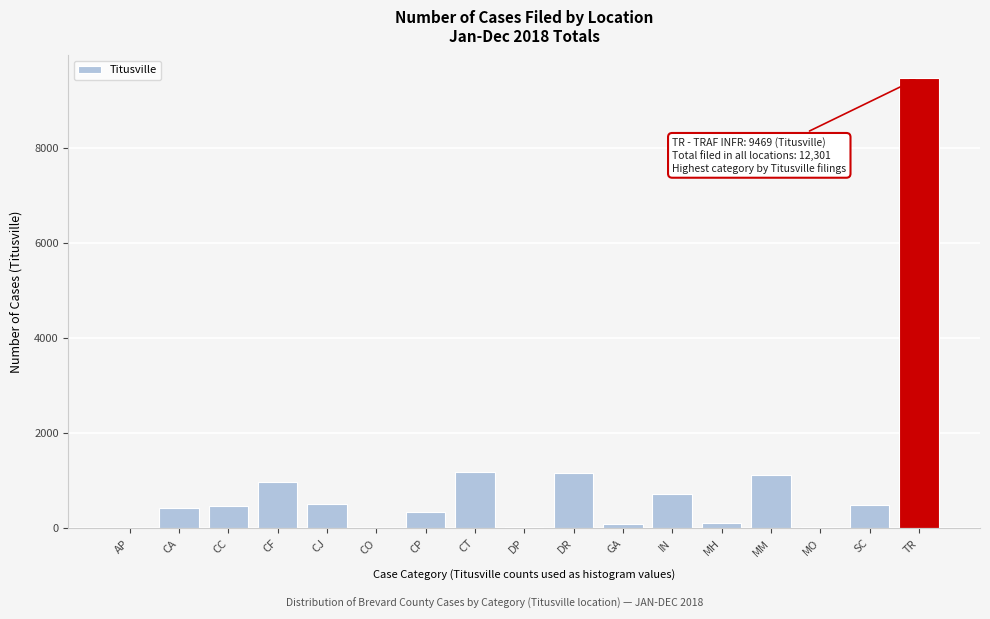

Which has a higher value, MM or TR?

TR